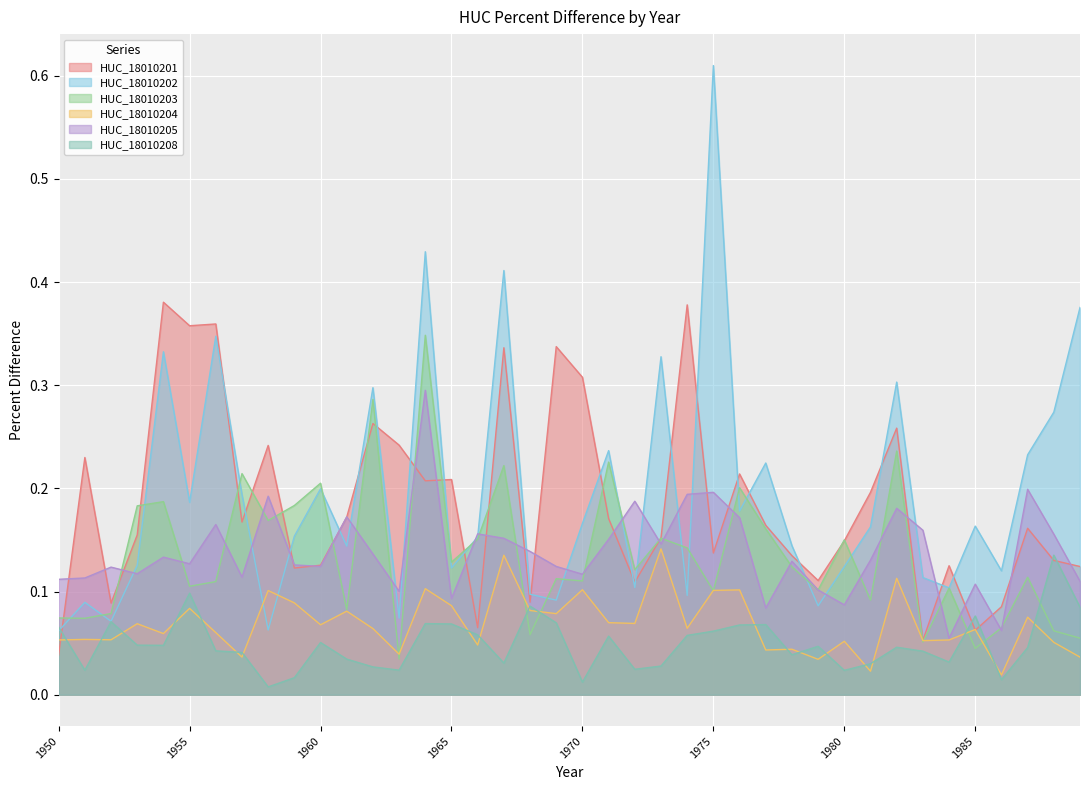

What is the difference between the maximum and second lowest values in the HUC_18010205.Percent Difference series?

0.2